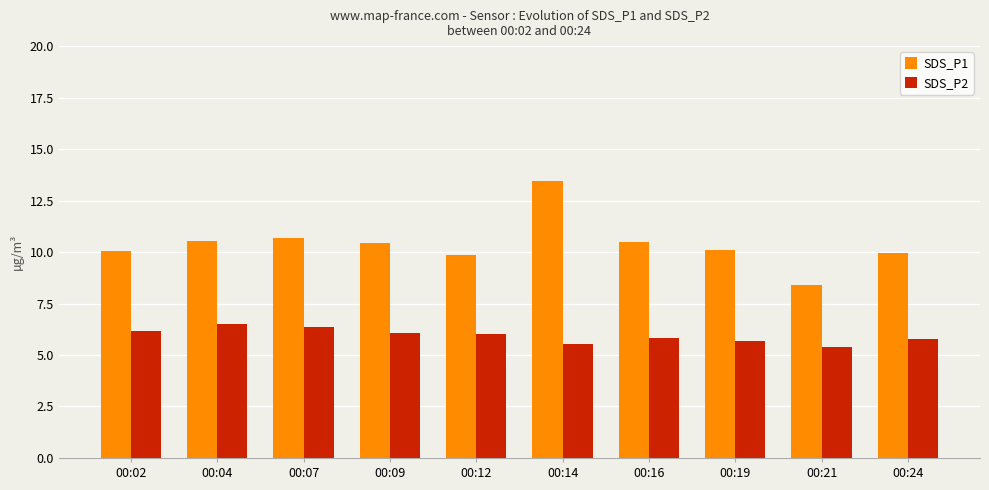

Rank the series by their maximum value, from highest to lowest.

SDS_P1, SDS_P2